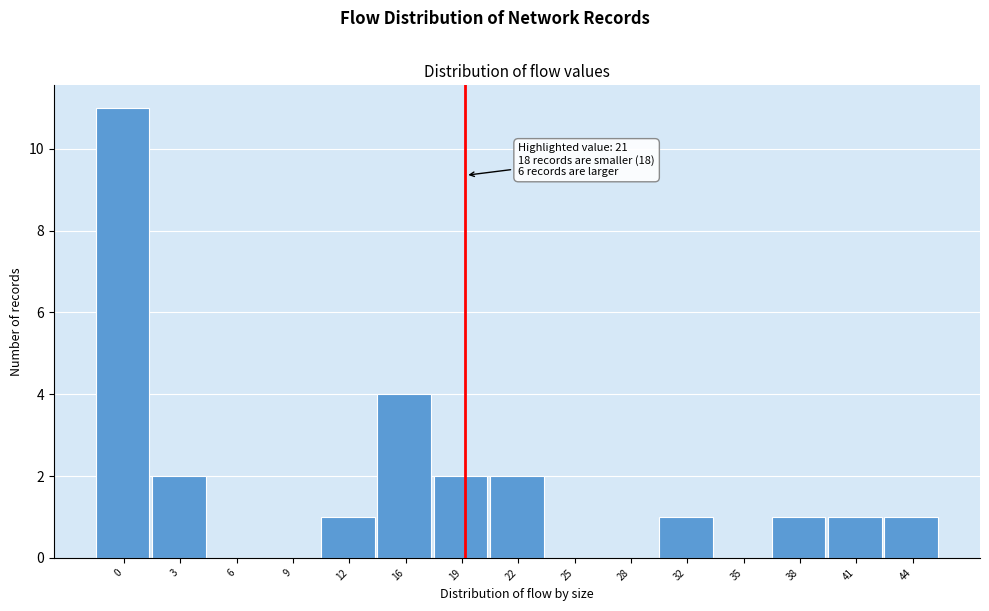

Reading left to right, what are all the values shown in this chart?

0=11	3=2	6=0	9=0	12=1	16=4	19=2	22=2	25=0	28=0	32=1	35=0	38=1	41=1	44=1